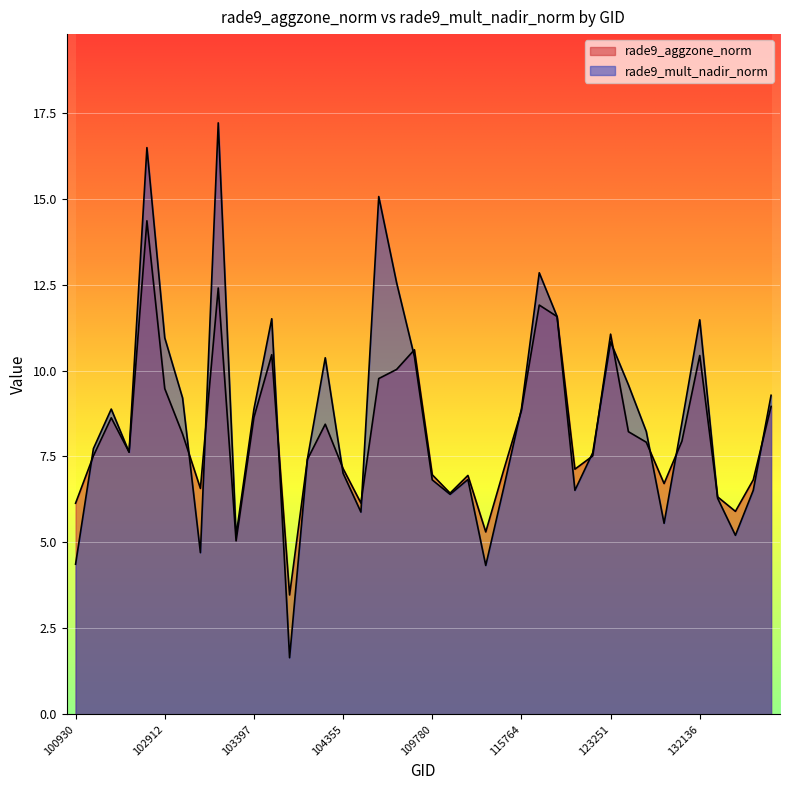

Between 115764 and 132310, which series saw the biggest shift?

rade9_mult_nadir_norm